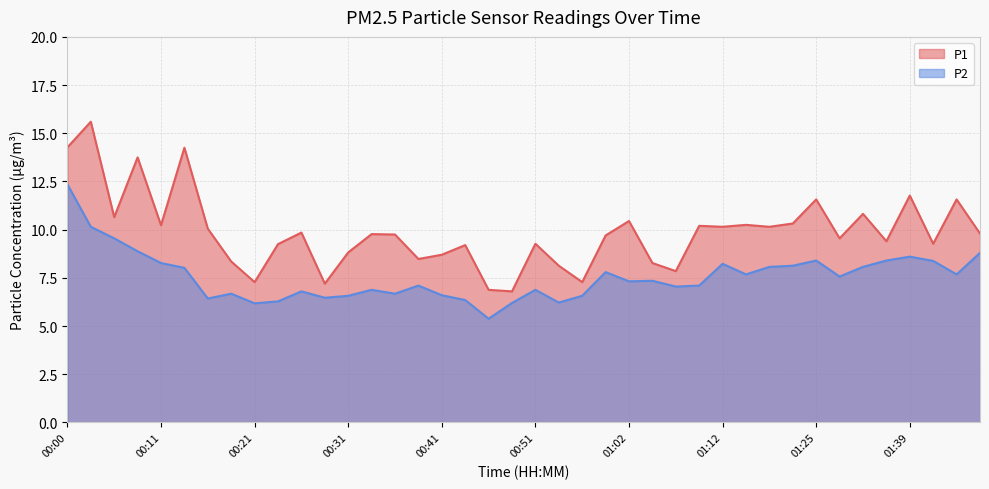

Between 00:03 and 01:04, which series saw the biggest shift?

P1